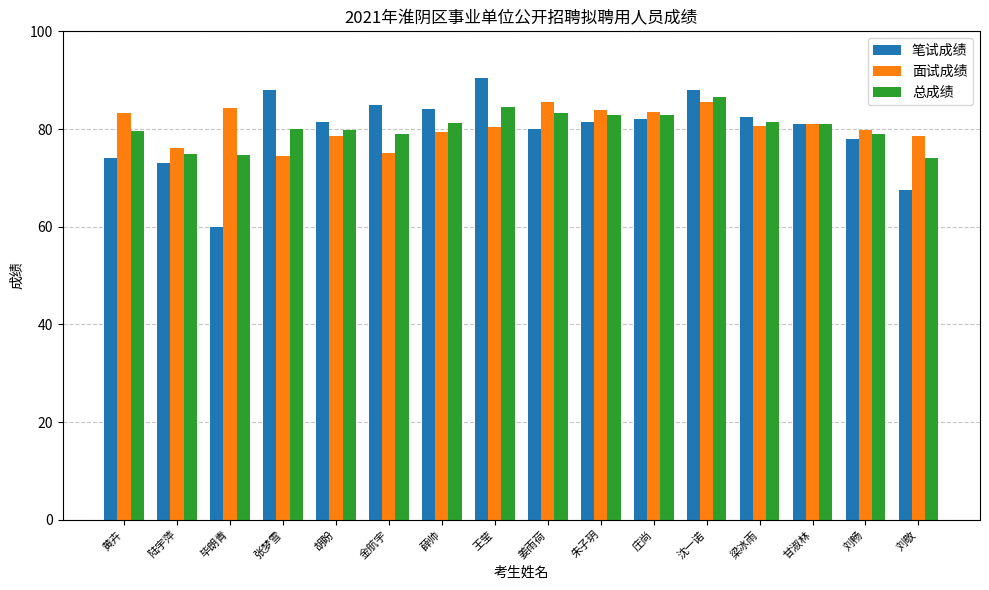

Is the value of 笔试成绩 at 朱子玥 greater than the value of 面试成绩 at 毕朗青?

No